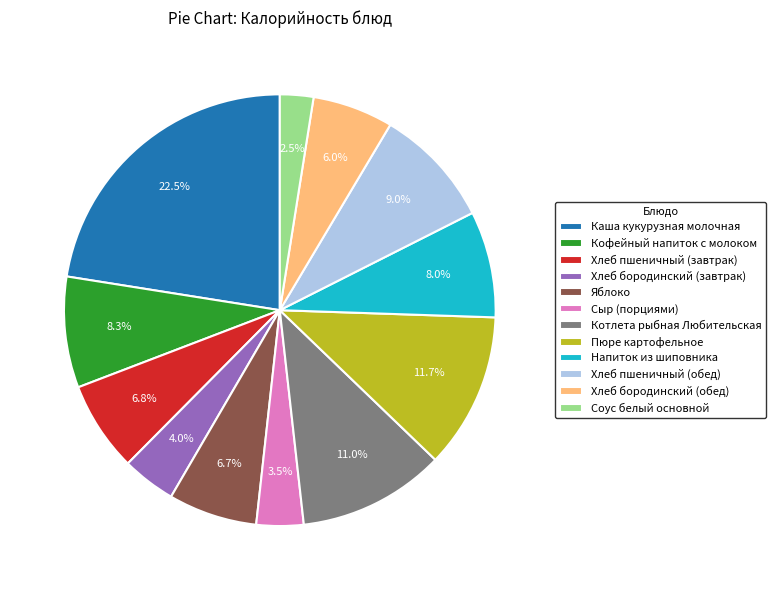

What percentage is the Пюре картофельное slice, to the nearest percent?

12%